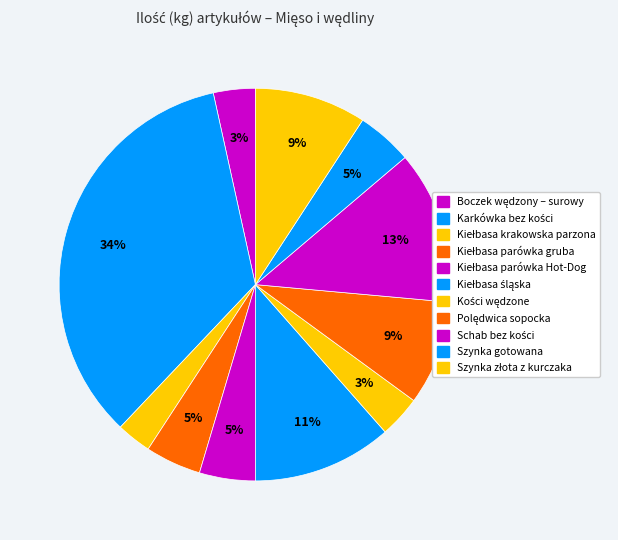

Which category has the biggest portion of the pie?

Karkówka bez kości